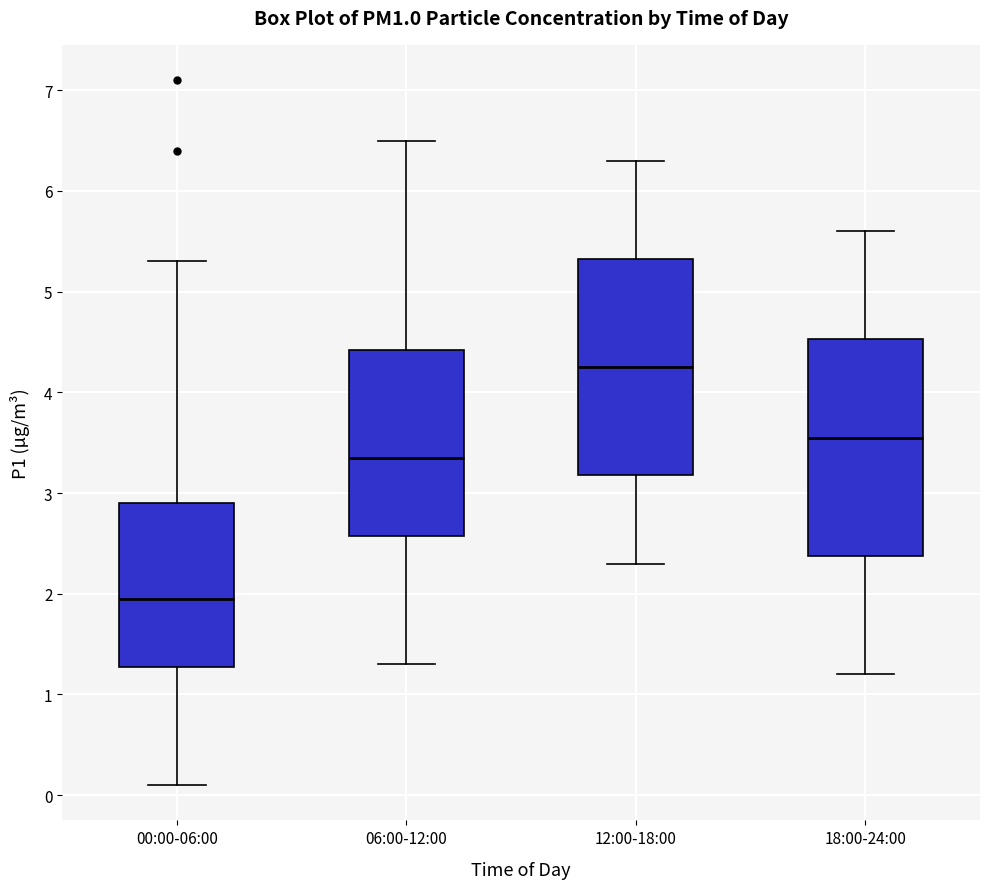

Which box's median line is the lowest?

00:00-06:00